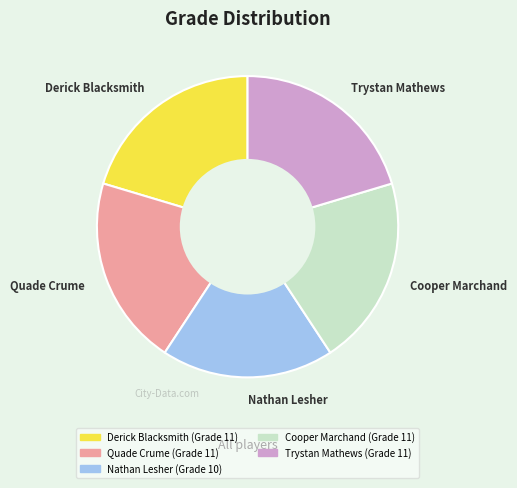

Combined, do Nathan Lesher and Derick Blacksmith account for over 50%?

No